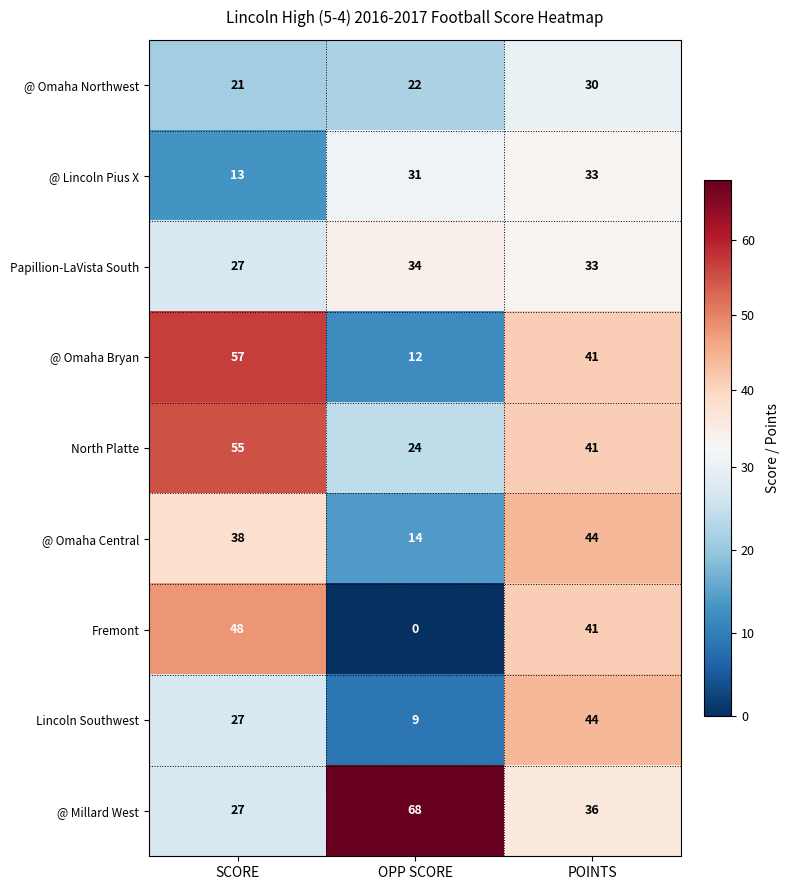

Where does the @ Millard West series first go above 36?

OPP SCORE